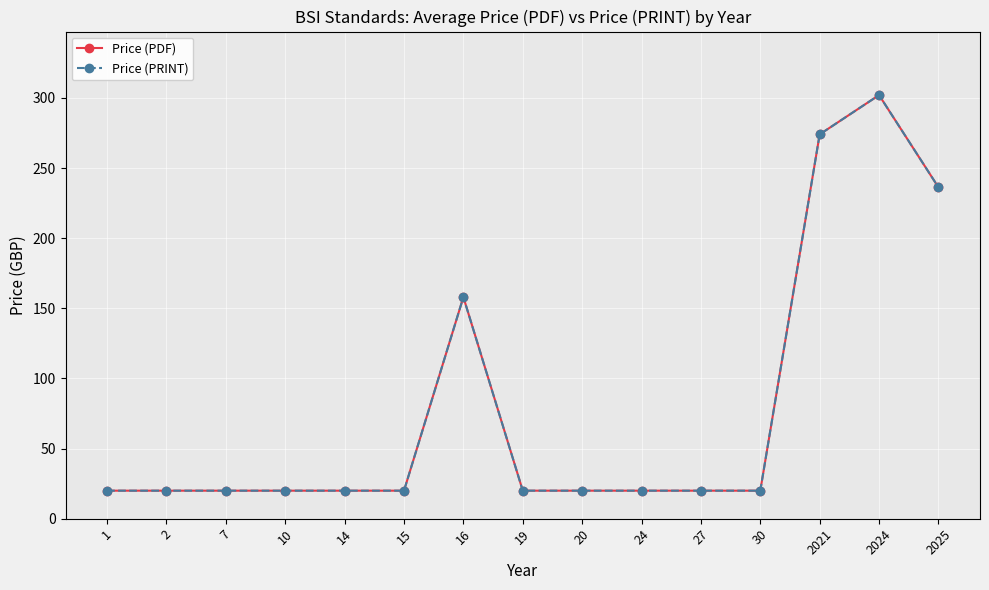

True or false: Price (PDF) and Price (PRINT) intersect in this chart.

False